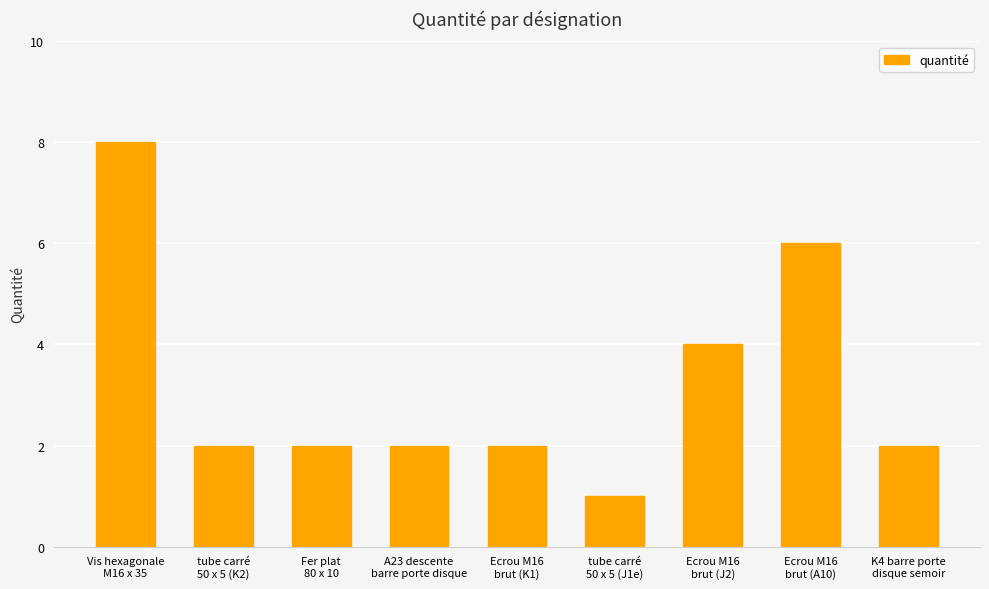

True or false: the data shows 2 at K4 barre porte
disque semoir.

True